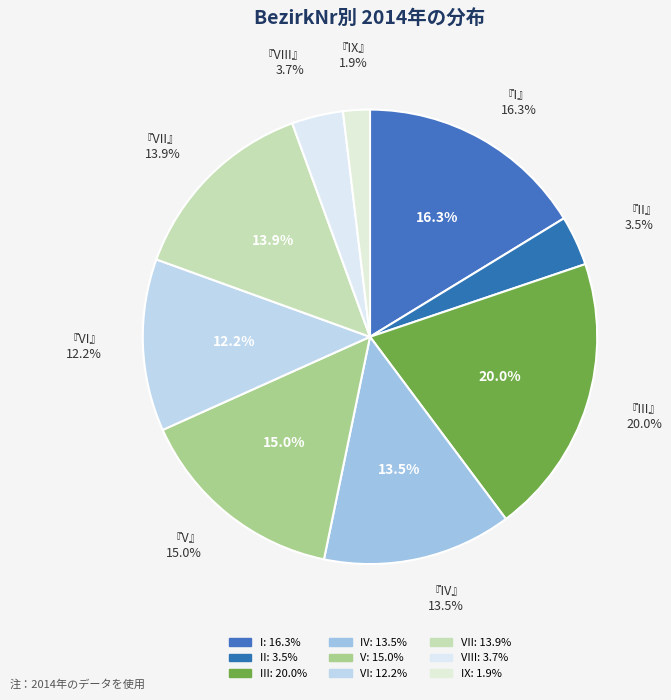

The VII slice represents 22% of the pie. True or false?

False